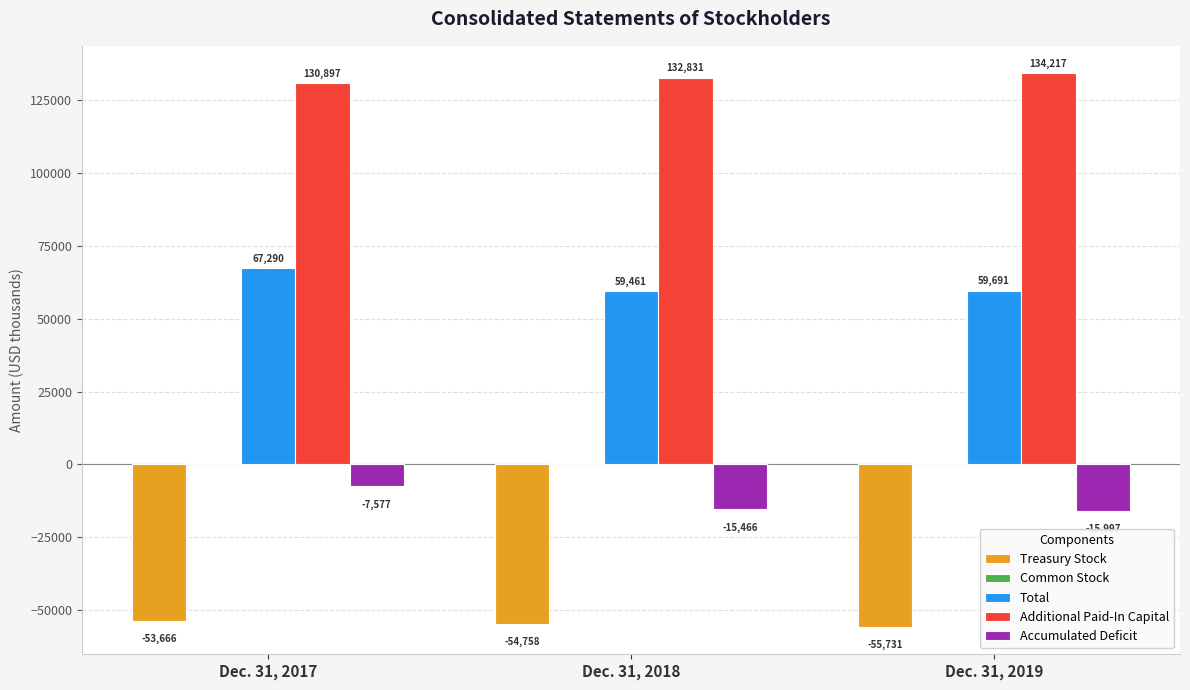

What is the difference between the Accumulated Deficit values at Dec. 31, 2019 and Dec. 31, 2017?

8420